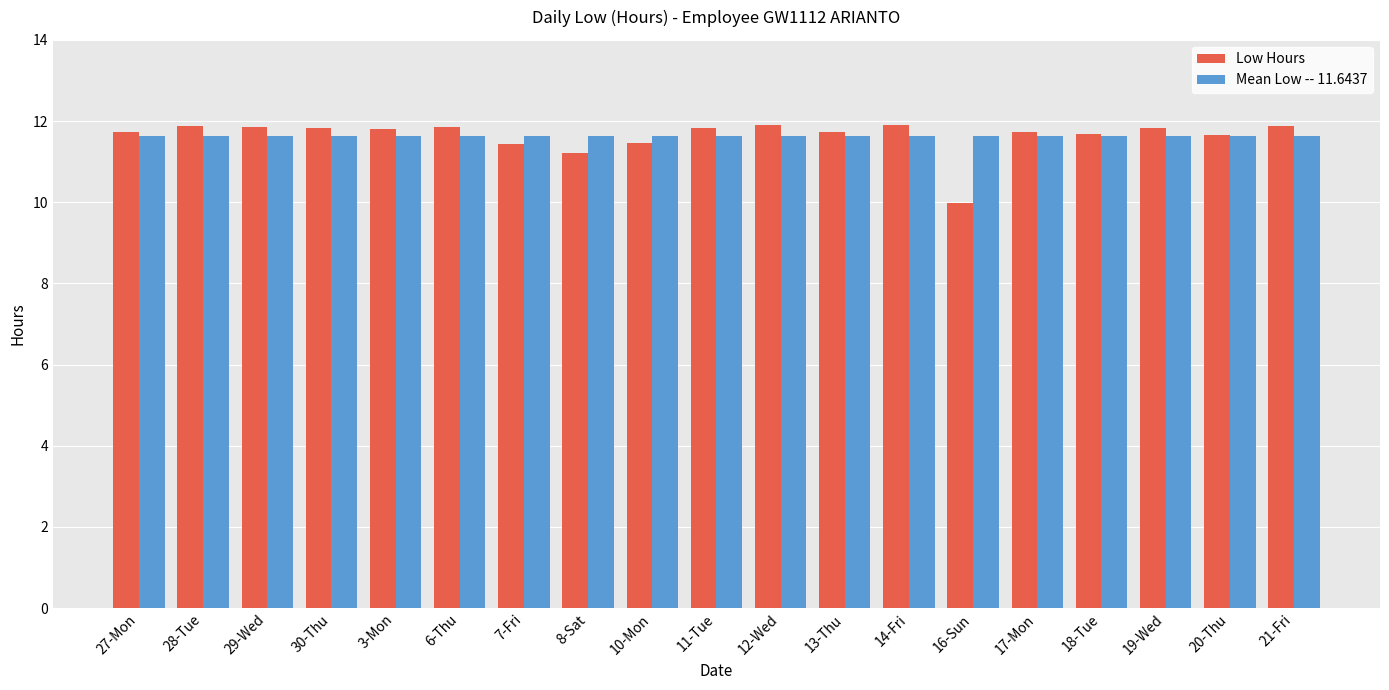

What is the value of the Mean Low -- 11.6437 bar at the 3rd from the left?

11.6